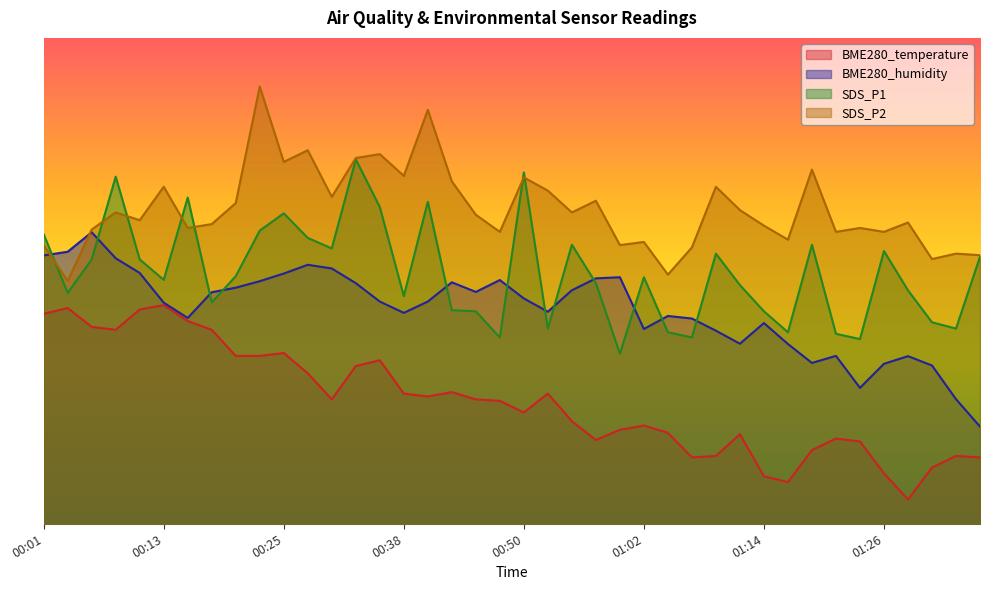

What is the average value of the BME280_temperature series?

25.3